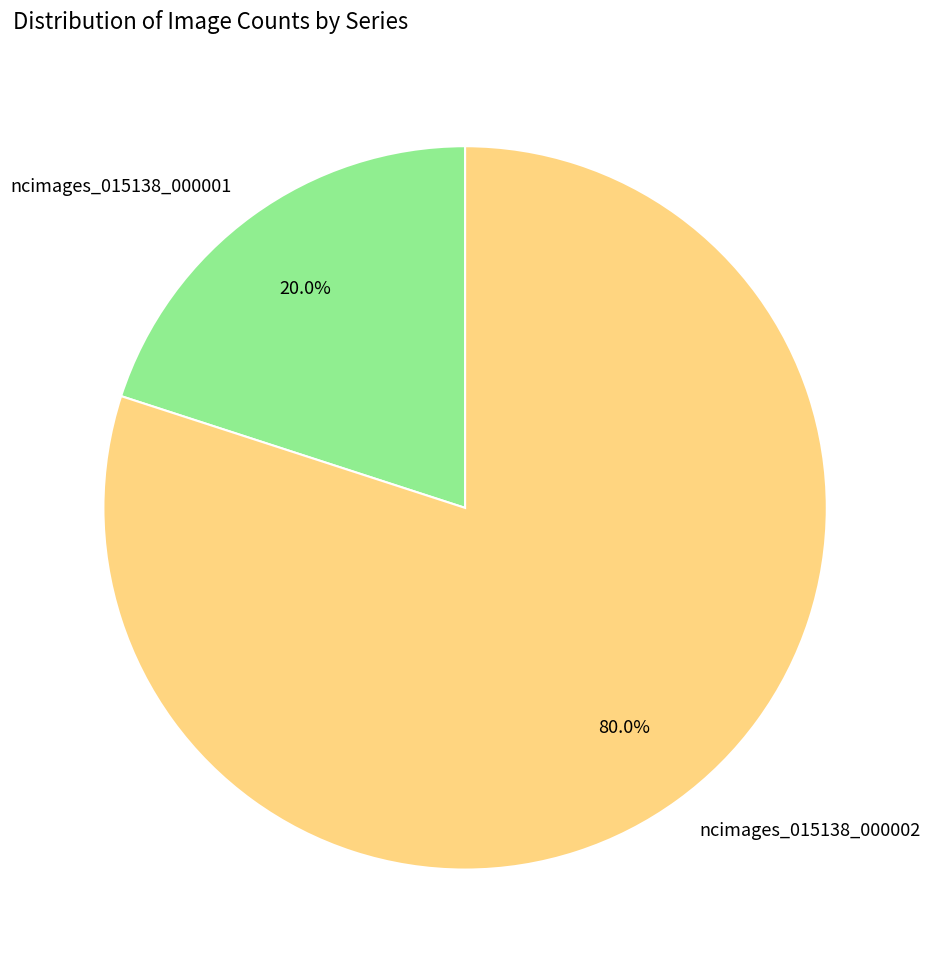

Which category has the smallest portion of the pie?

ncimages_015138_000001